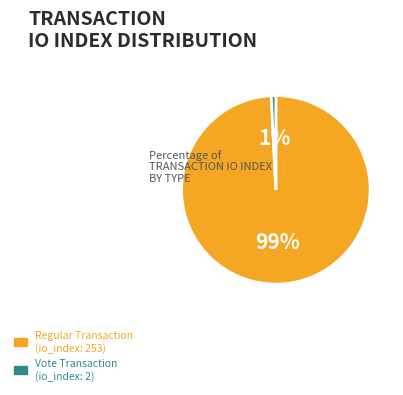

Which slice is the largest?

Regular Transaction (io_index: 253)